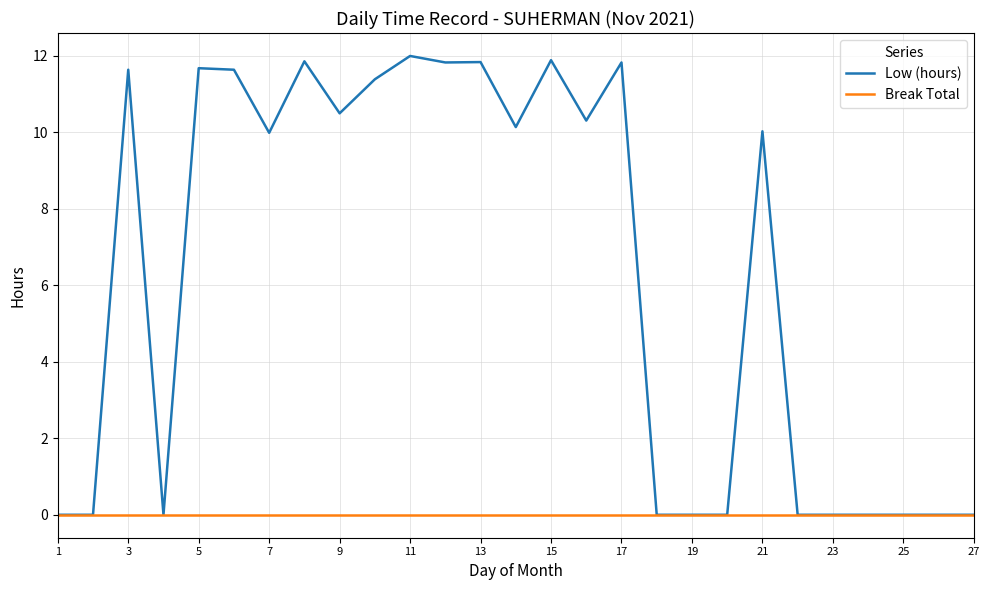

What is the maximum value shown in the chart?

12.0